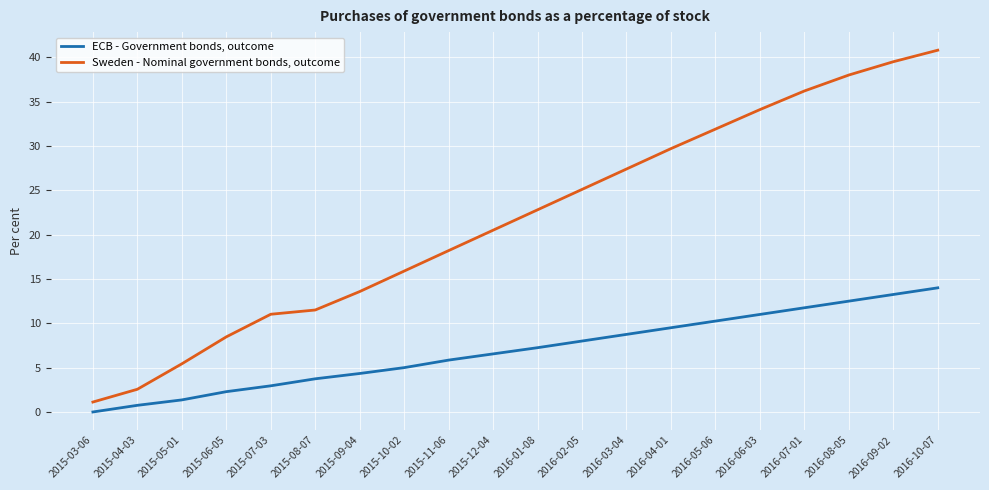

Which category has the highest value across all series?

2016-10-07